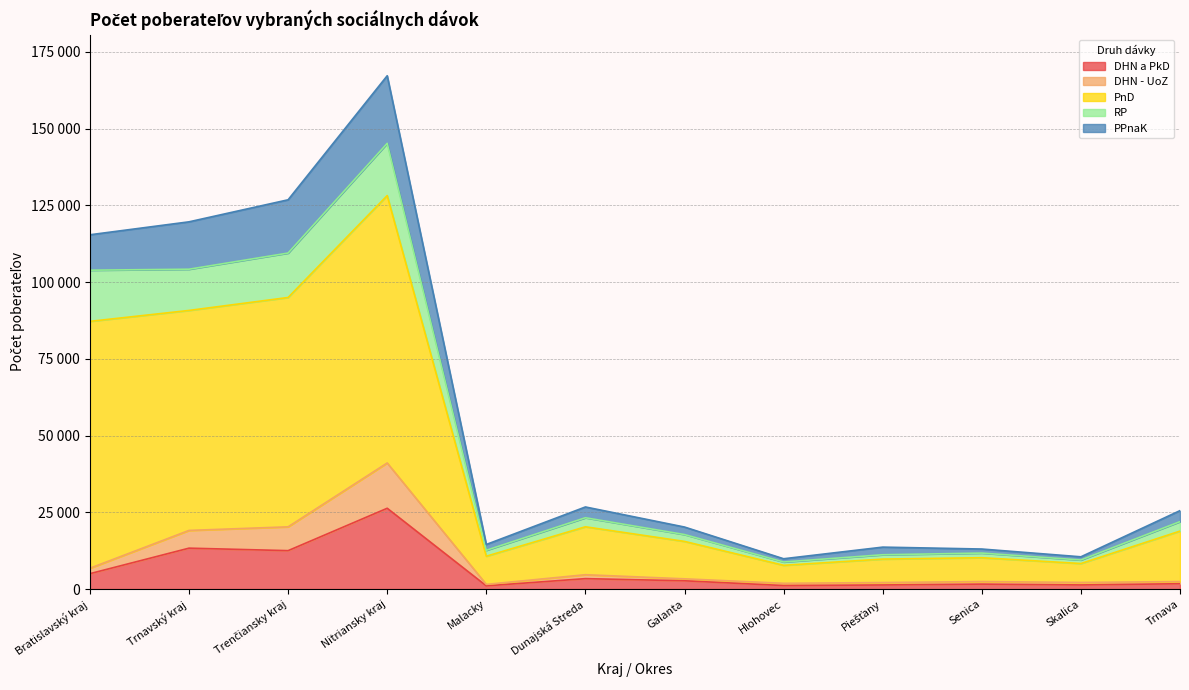

What is the label of the 3rd point from the right?

Senica